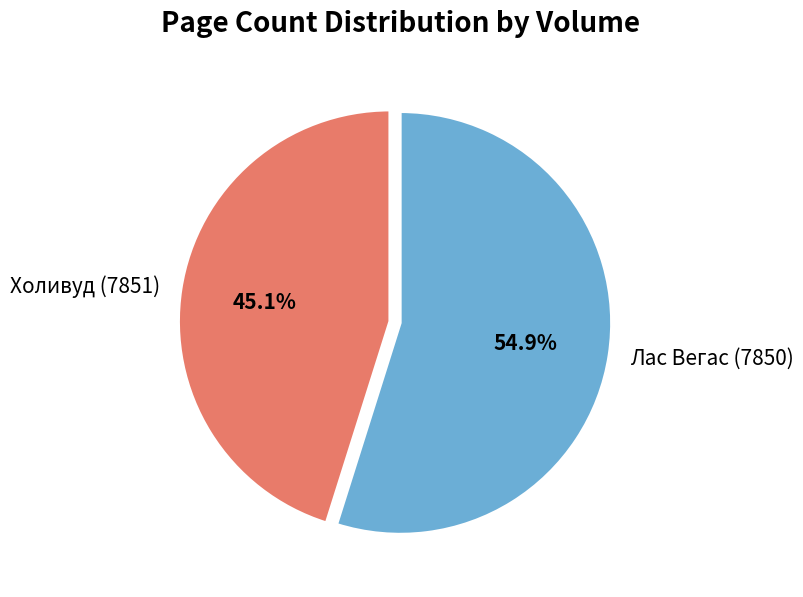

To the nearest percent, what portion does Холивуд (7851) represent?

45%